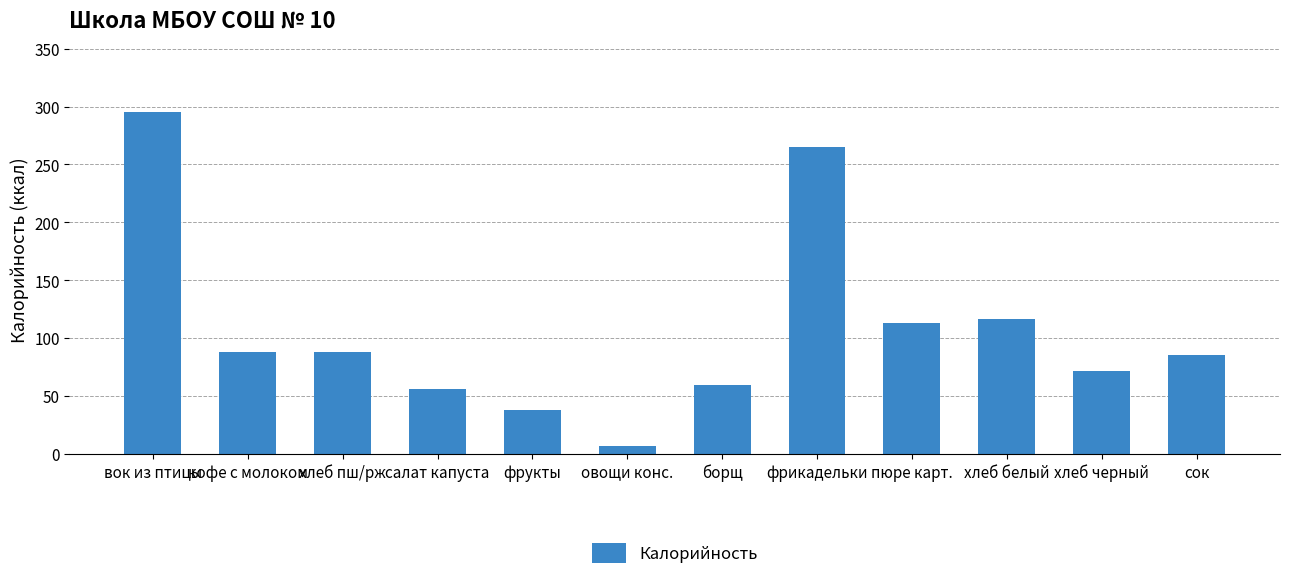

Reading left to right, extract all data points from this chart.

вок из птицы=295	кофе с молоком=88	хлеб пш/рж=88	салат капуста=56	фрукты=38	овощи конс.=7	борщ=60	фрикадельки=265	пюре карт.=113	хлеб белый=117	хлеб черный=72	сок=86